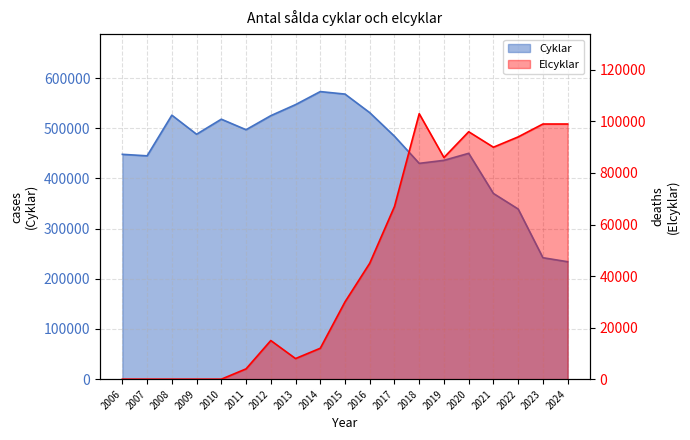

At how many categories does at least one series exceed 87501?

19